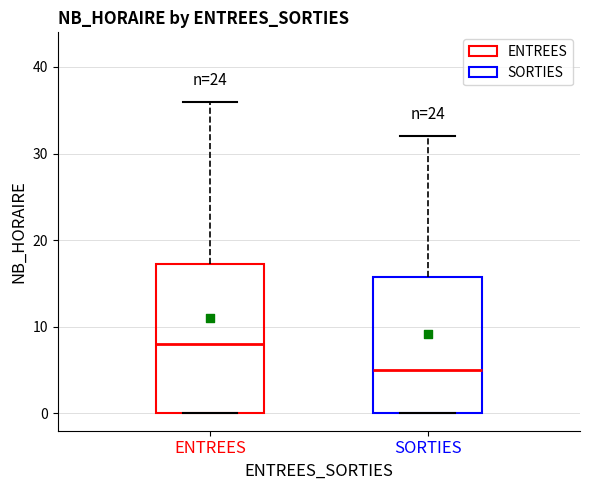

Reading left to right, read every box against the y-axis: the position of its median line, the range the box covers, and the ends of its whiskers. The values are not printed on the chart, so give them approximately, as read against the axis.

ENTREES: median 8, box 0 to 17, whiskers 0 to 36
SORTIES: median 5, box 0 to 16, whiskers 0 to 32